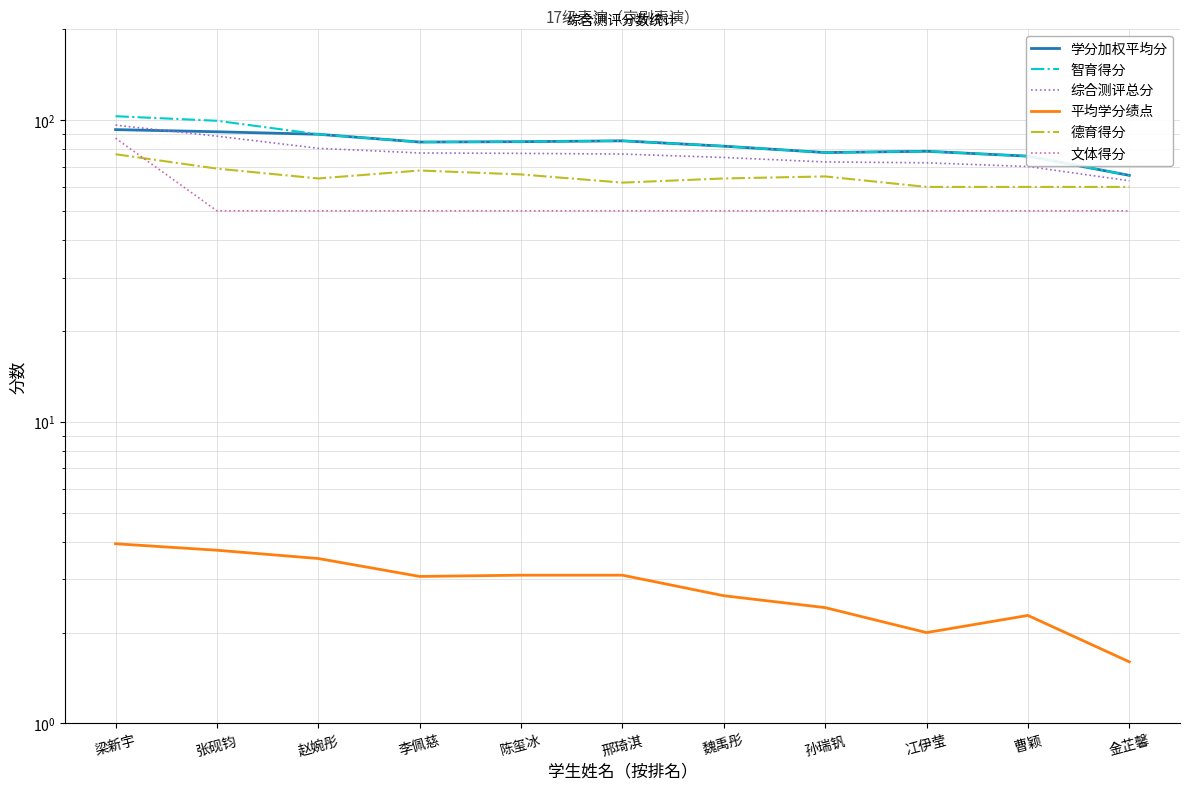

What is the label of the 2nd point from the right?

曹颖